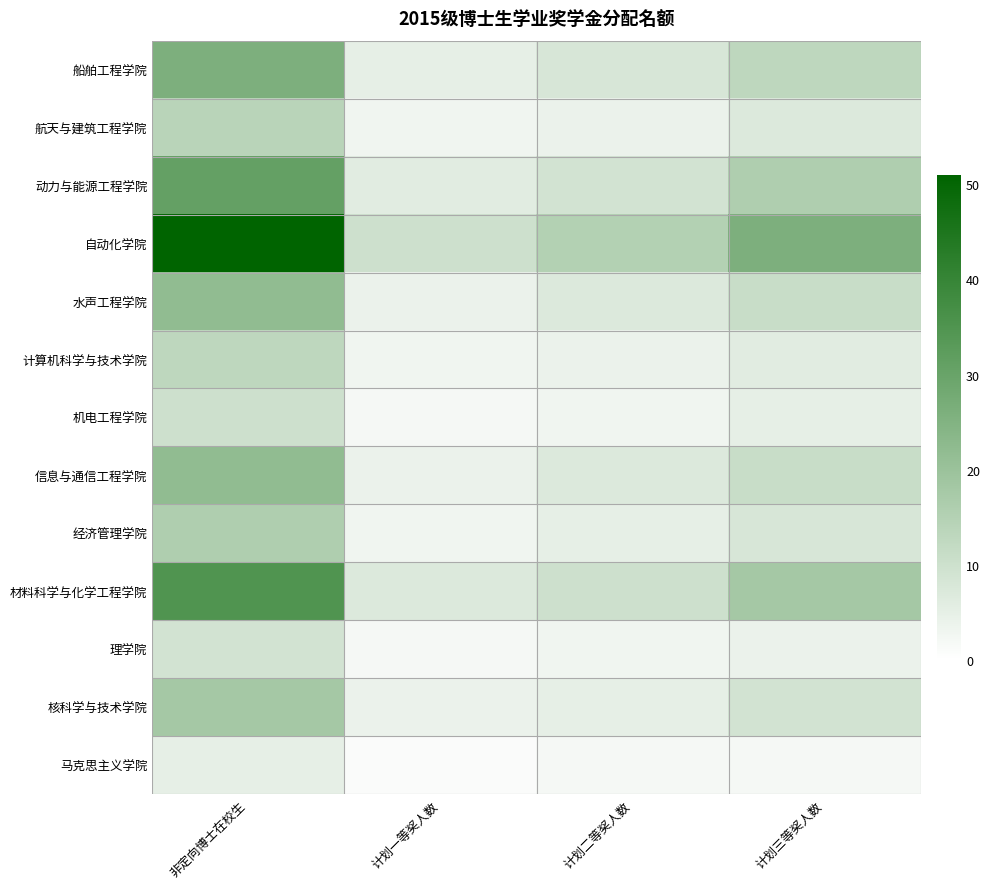

What is the difference between the highest and lowest values at 计划一等奖人数?

9